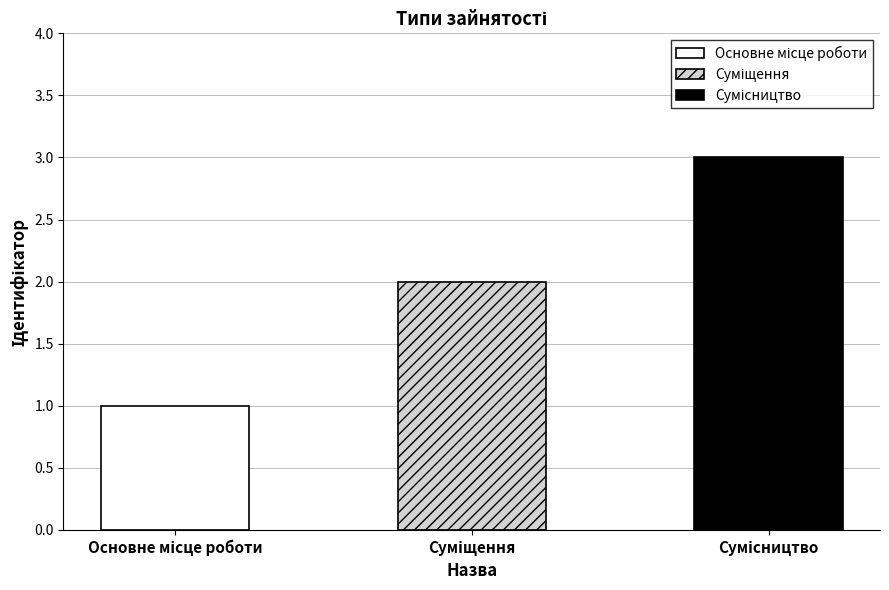

Which label corresponds to the smallest value in the chart?

Основне місце роботи